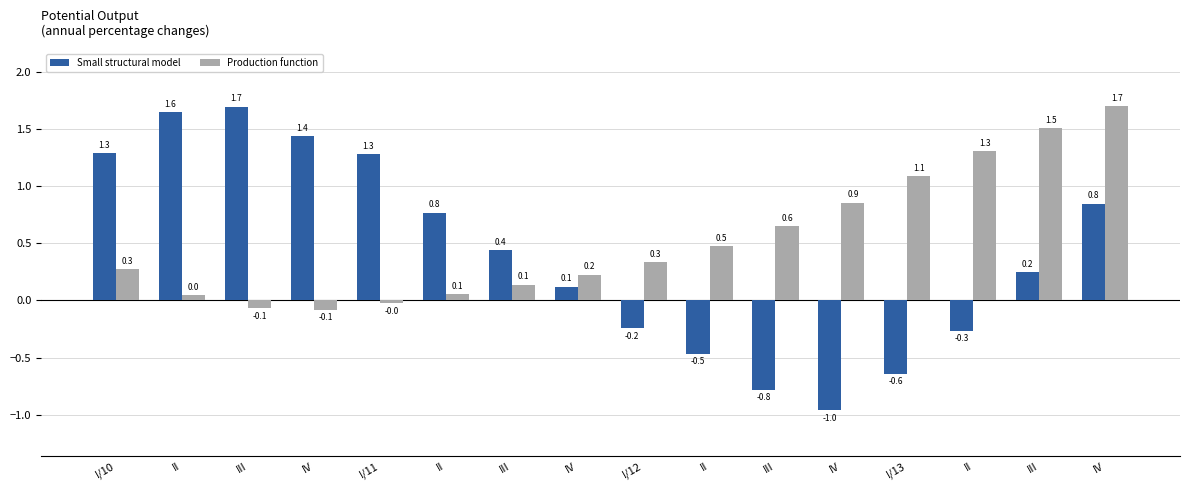

Is it true that Small structural model equals -1.0 at I/13?

False